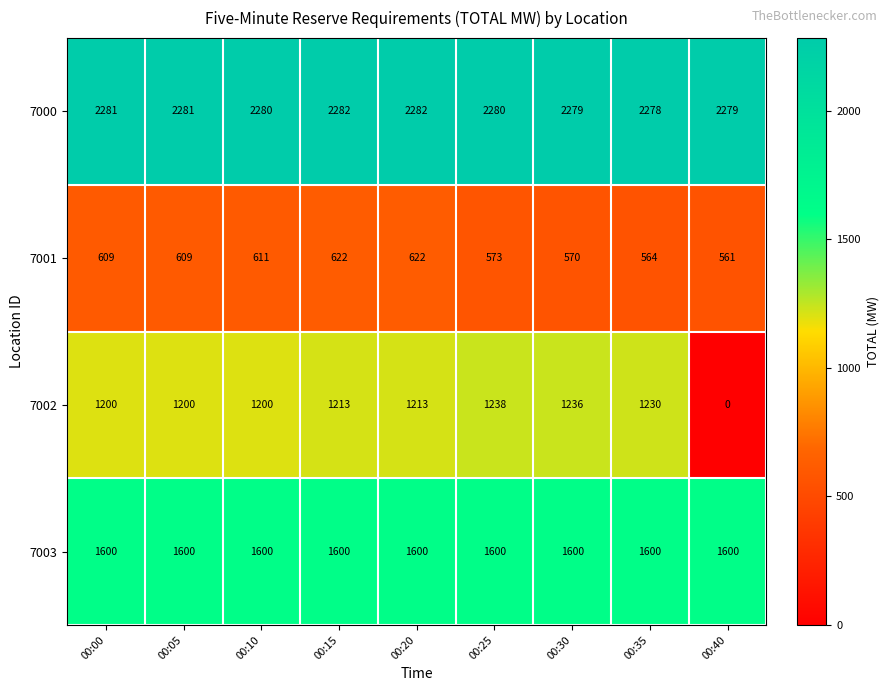

List the series in order of their overall mean, highest first.

7000, 7003, 7002, 7001